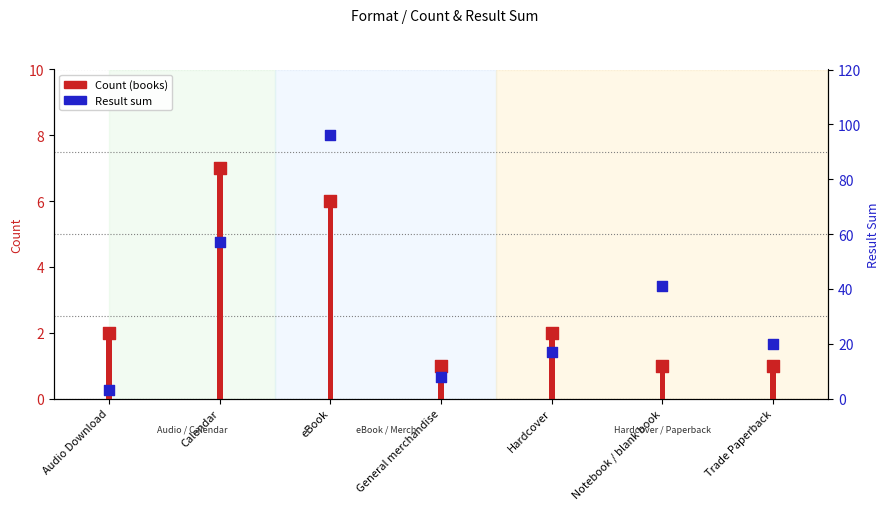

What is the total value across all series at Audio Download?

5